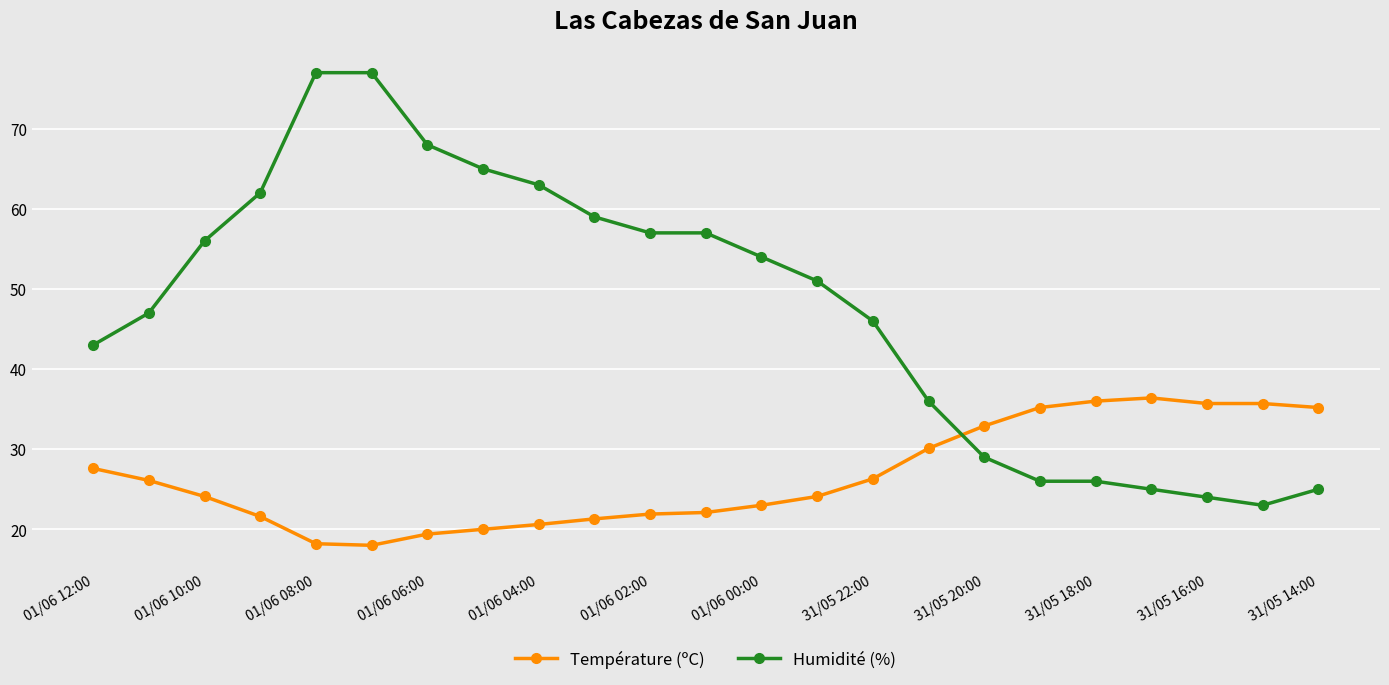

What is the sum of all Humidité (%) values?

1096.0